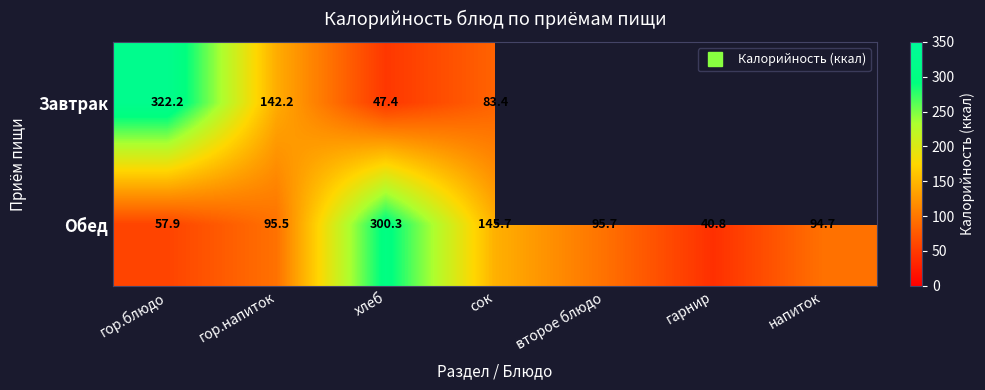

How many data points does each series have?

7